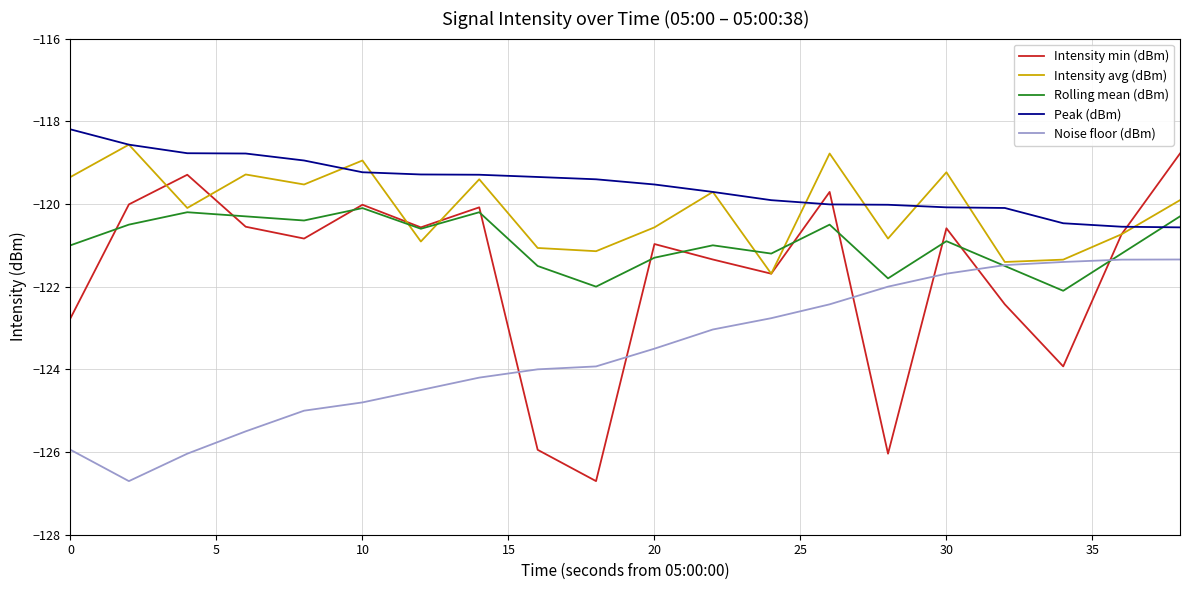

True or false: Intensity min (dBm) has more than 0 interior local peaks.

True